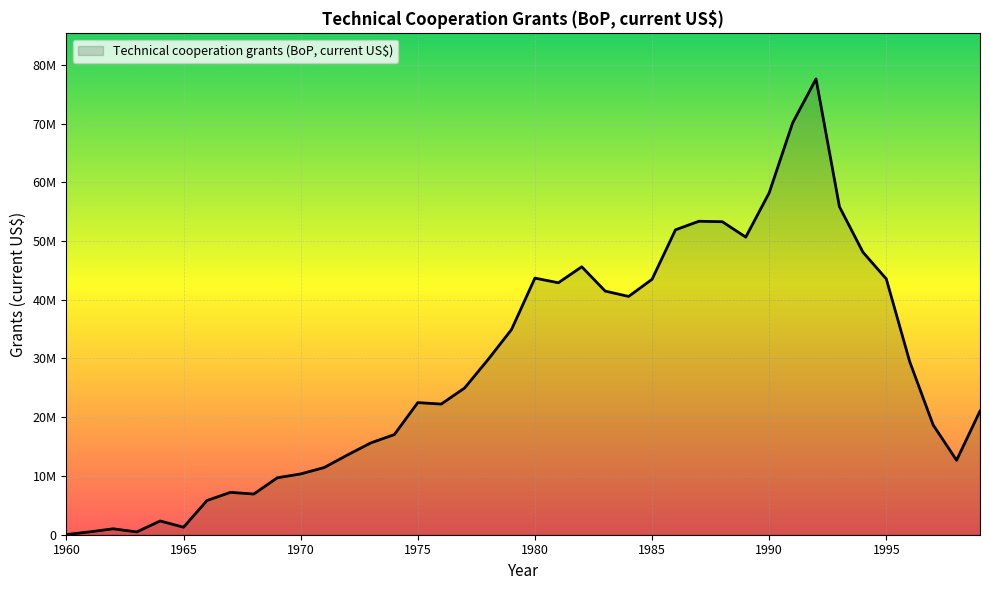

Does the chart have visible grid lines?

Yes